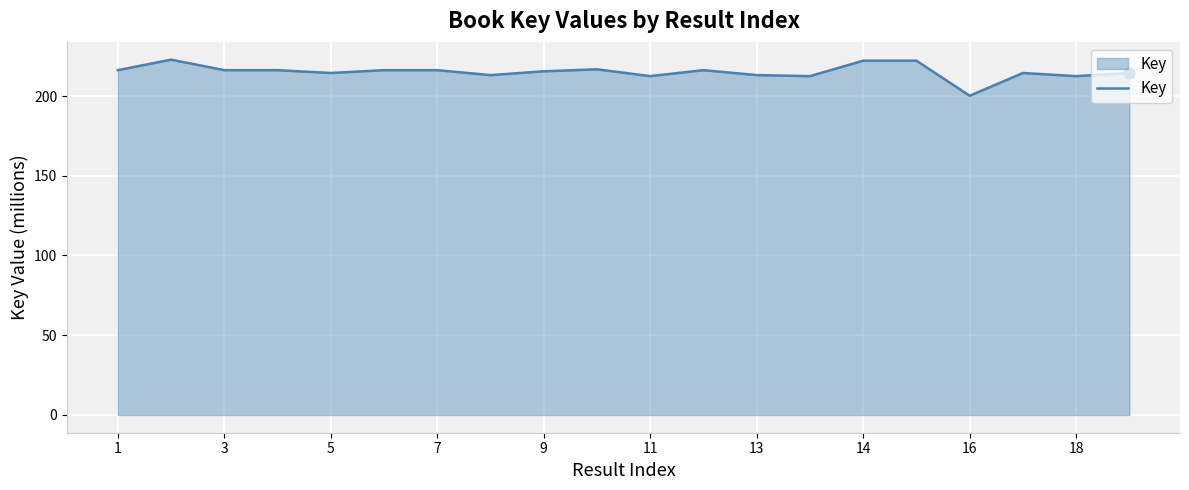

What is the maximum value shown in the chart?

222.8